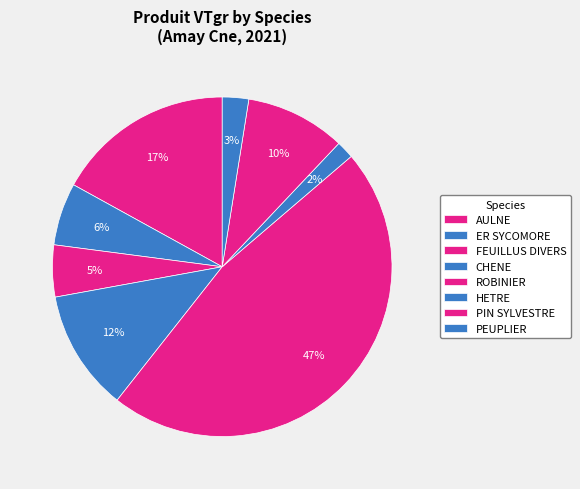

How many segments does this pie chart have?

8